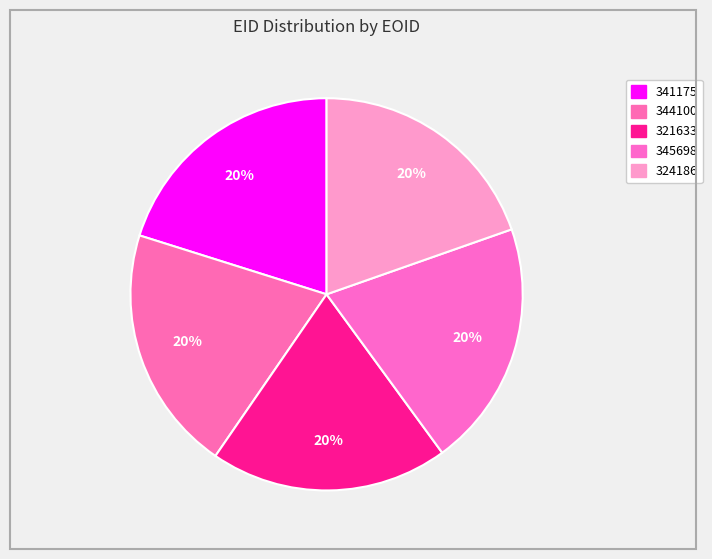

How many slices are in this pie chart?

5